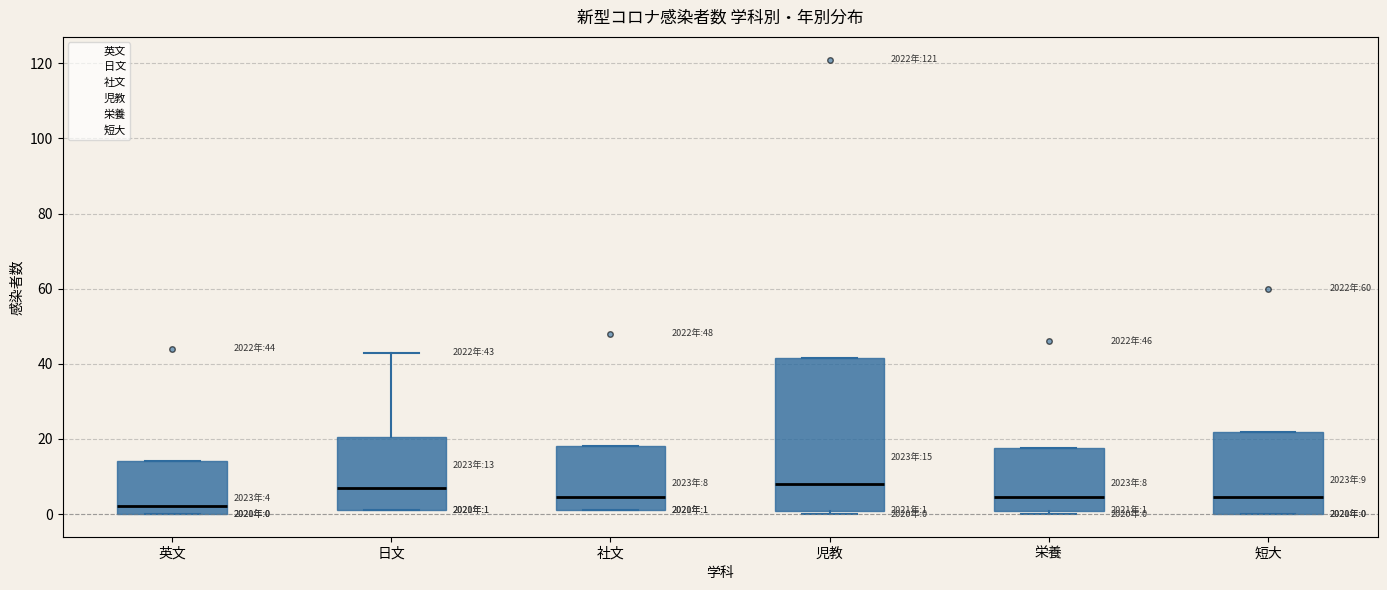

Which box's median line is the lowest?

英文